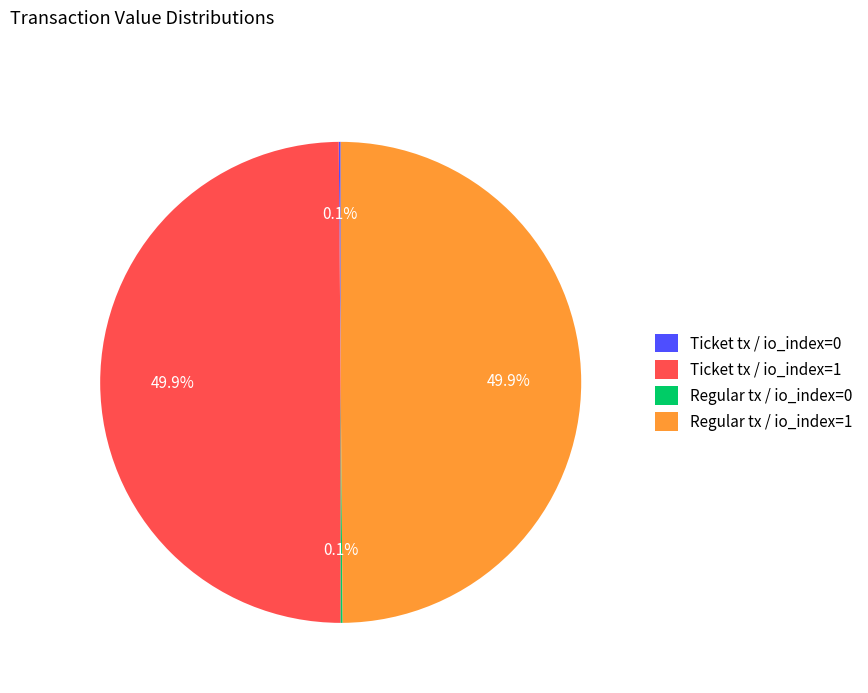

How much of the chart is everything except Ticket tx / io_index=1?

50.1%